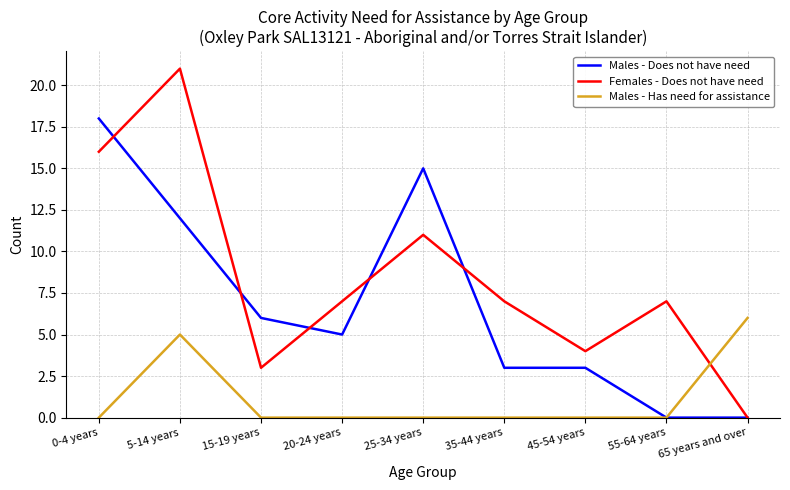

What is the approximate value of Males - Has need for assistance at 65 years and over?

6